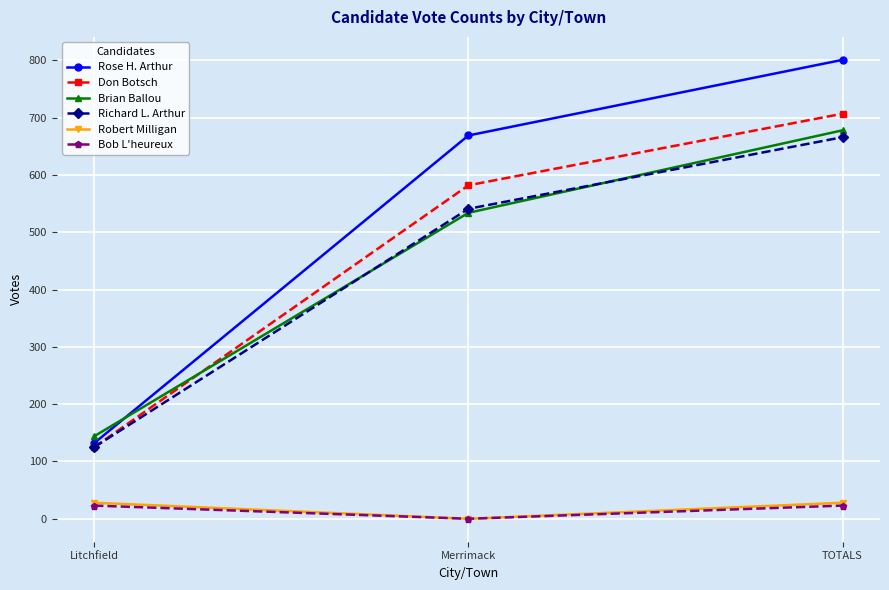

Between Litchfield and TOTALS, which series saw the biggest shift?

Rose H. Arthur